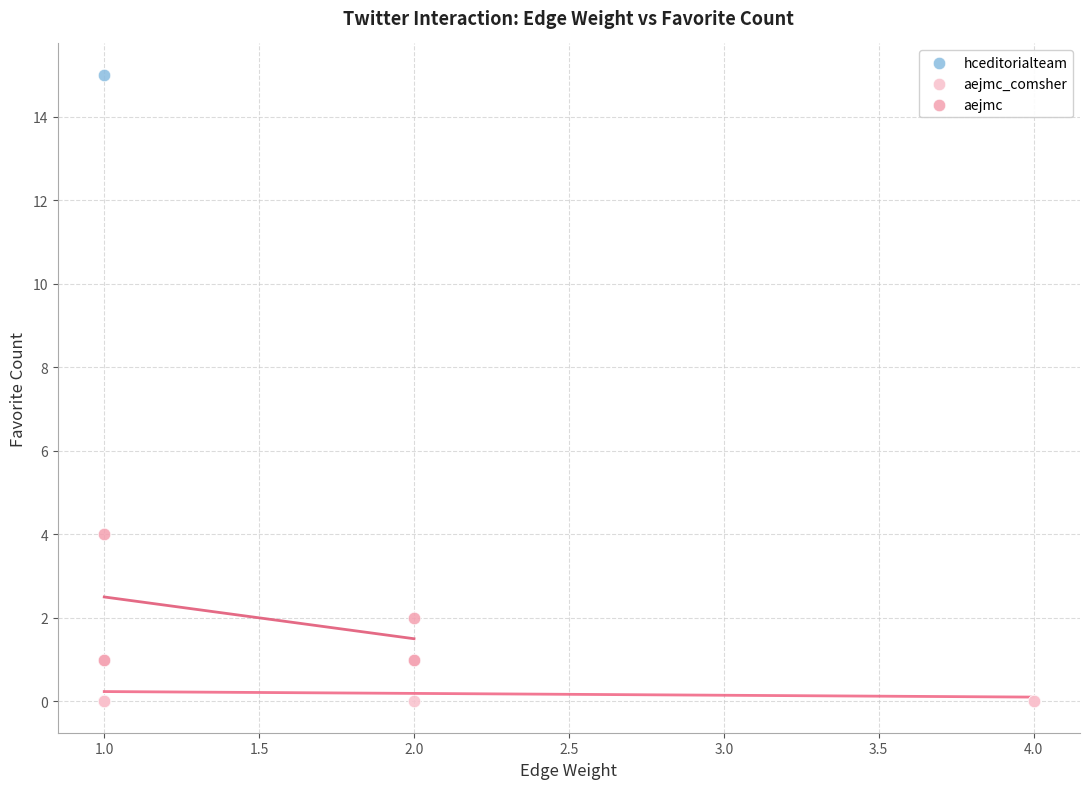

Which series reaches the minimum Y coordinate?

aejmc_comsher